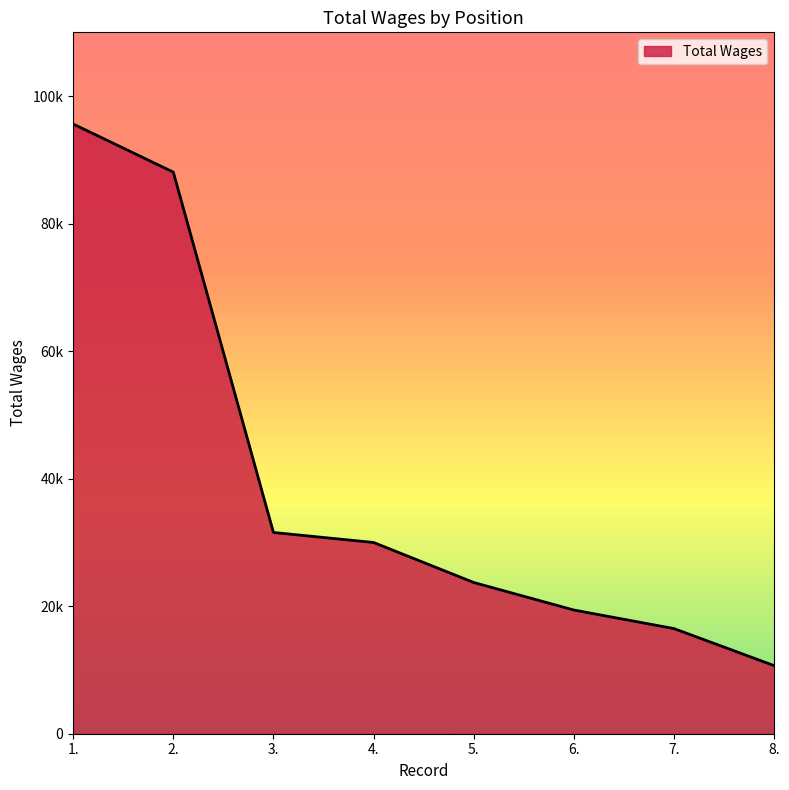

Which has a higher value, 6. or 8.?

6.